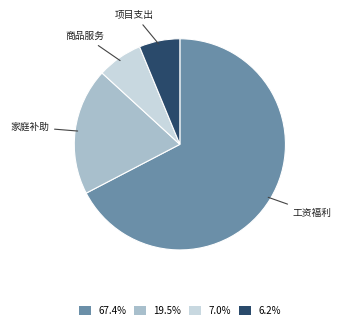

Is there any slice that represents more than half of the pie?

Yes